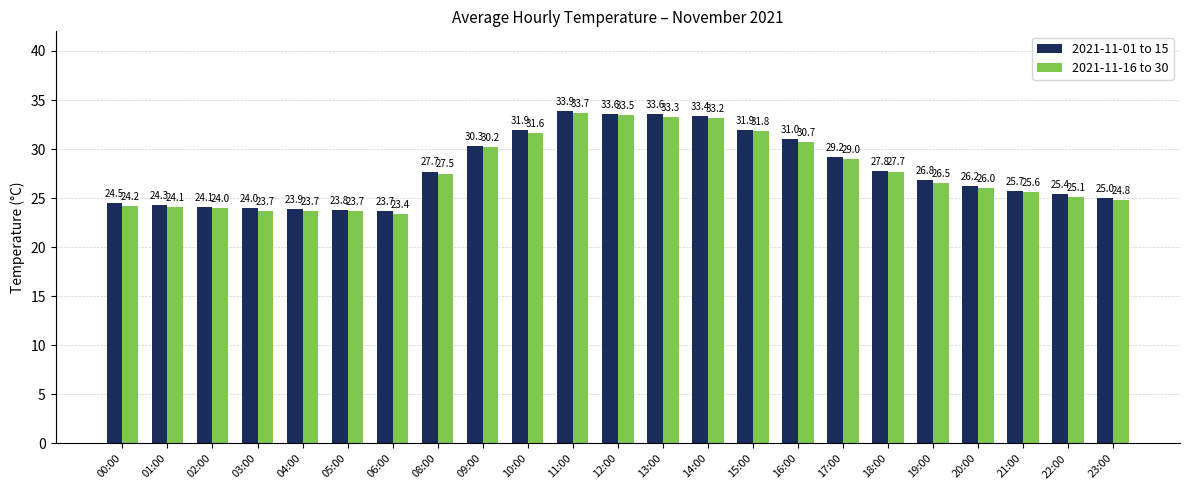

Reading left to right, what are all the values shown in this chart?

2021-11-01 to 15: 00:00=24.5	01:00=24.3	02:00=24.1	03:00=24.0	04:00=23.9	05:00=23.8	06:00=23.7	08:00=27.7	09:00=30.3	10:00=31.9	11:00=33.9	12:00=33.6	13:00=33.6	14:00=33.4	15:00=31.9	16:00=31.0	17:00=29.2	18:00=27.8	19:00=26.8	20:00=26.2	21:00=25.7	22:00=25.4	23:00=25.0
2021-11-16 to 30: 00:00=24.2	01:00=24.1	02:00=24.0	03:00=23.7	04:00=23.7	05:00=23.7	06:00=23.4	08:00=27.5	09:00=30.2	10:00=31.6	11:00=33.7	12:00=33.5	13:00=33.3	14:00=33.2	15:00=31.8	16:00=30.7	17:00=29.0	18:00=27.7	19:00=26.5	20:00=26.0	21:00=25.6	22:00=25.1	23:00=24.8